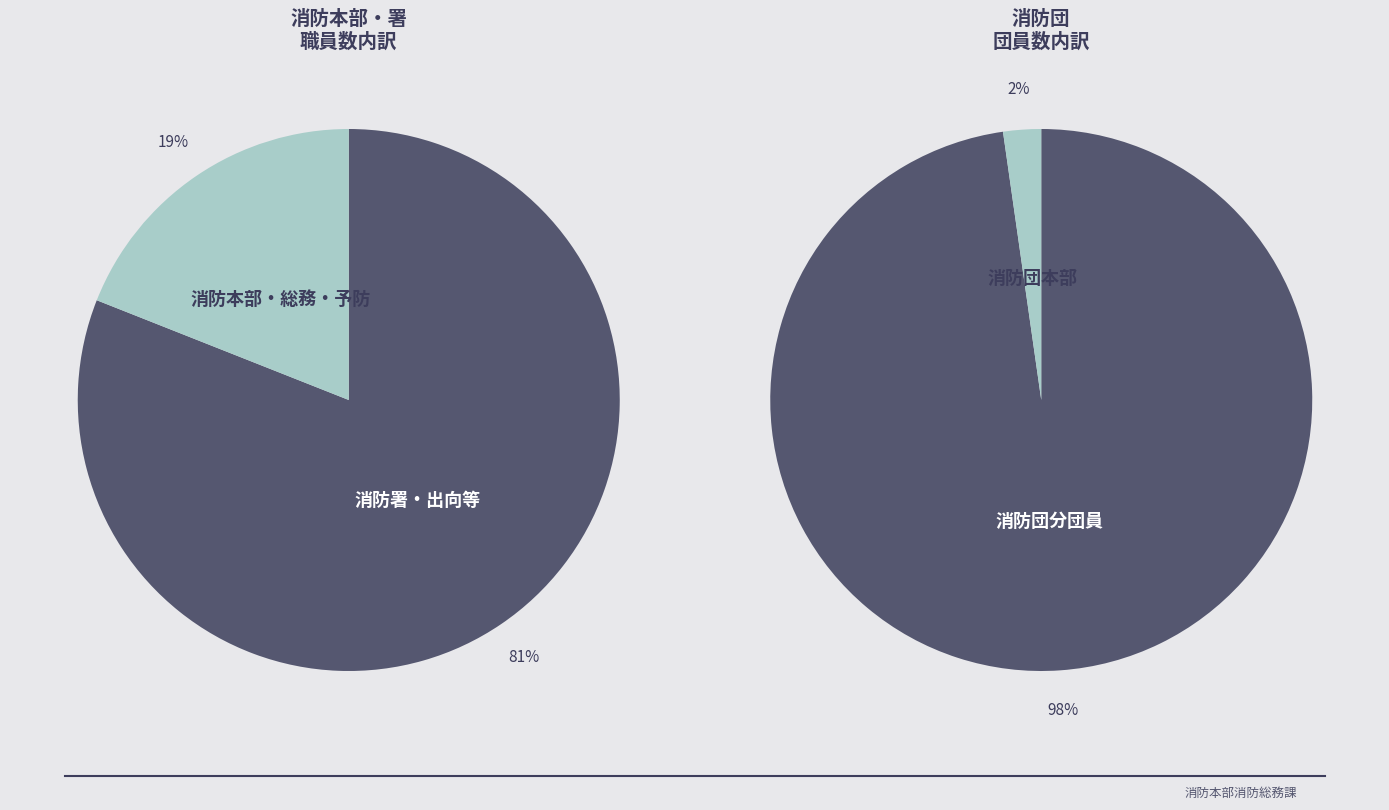

To the nearest percent, what is the difference between the 2 and 0 slice percentages?

17%